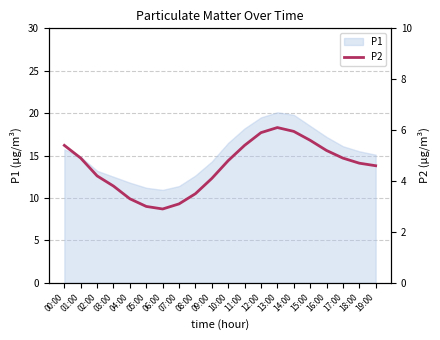

The value of P1 at 06:00 is 10.9. True or false?

True